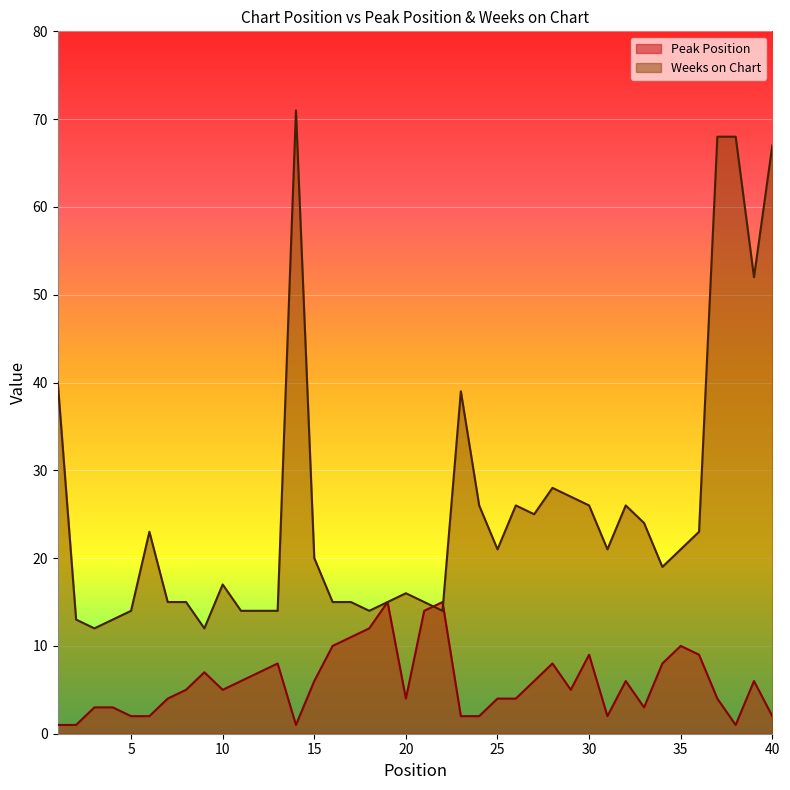

At which label does Peak Position reach its minimum?

1